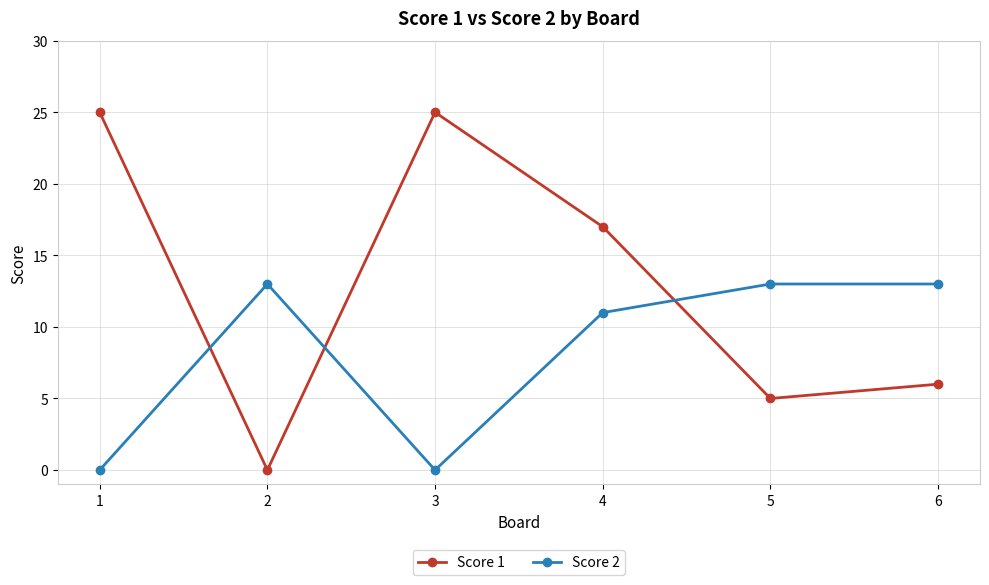

How many data points in Score 1 are less than 17?

3